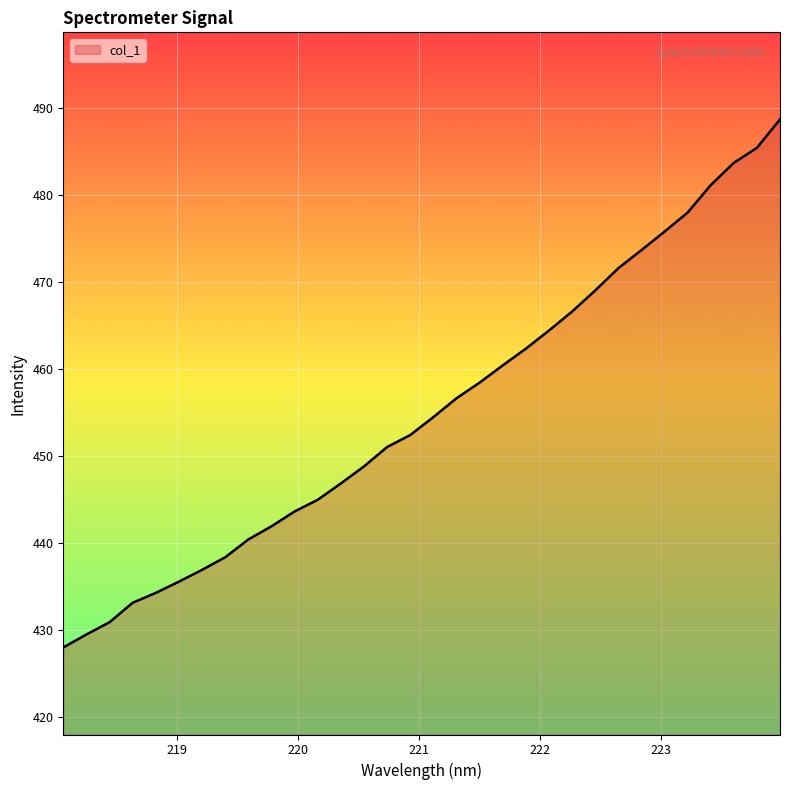

What is the smallest value displayed?

428.0